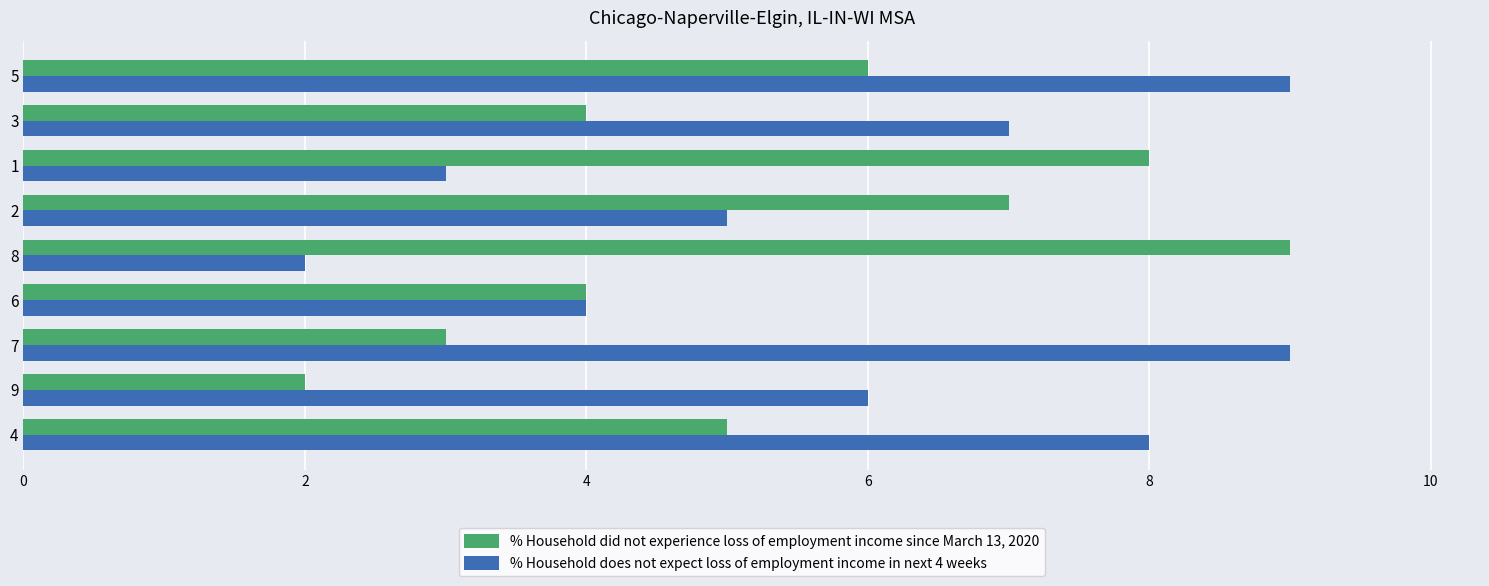

What is the average value of the % Household did not experience loss of employment income since March 13, 2020 series?

5